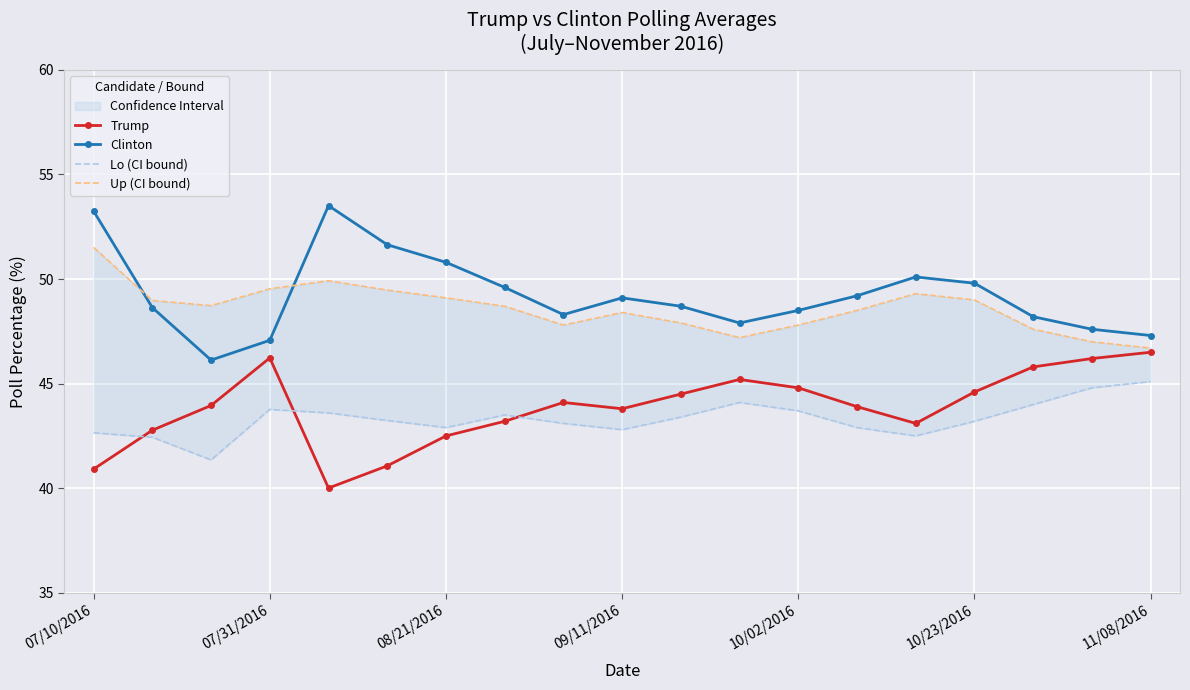

Where is the first local maximum for Trump?

07/31/2016